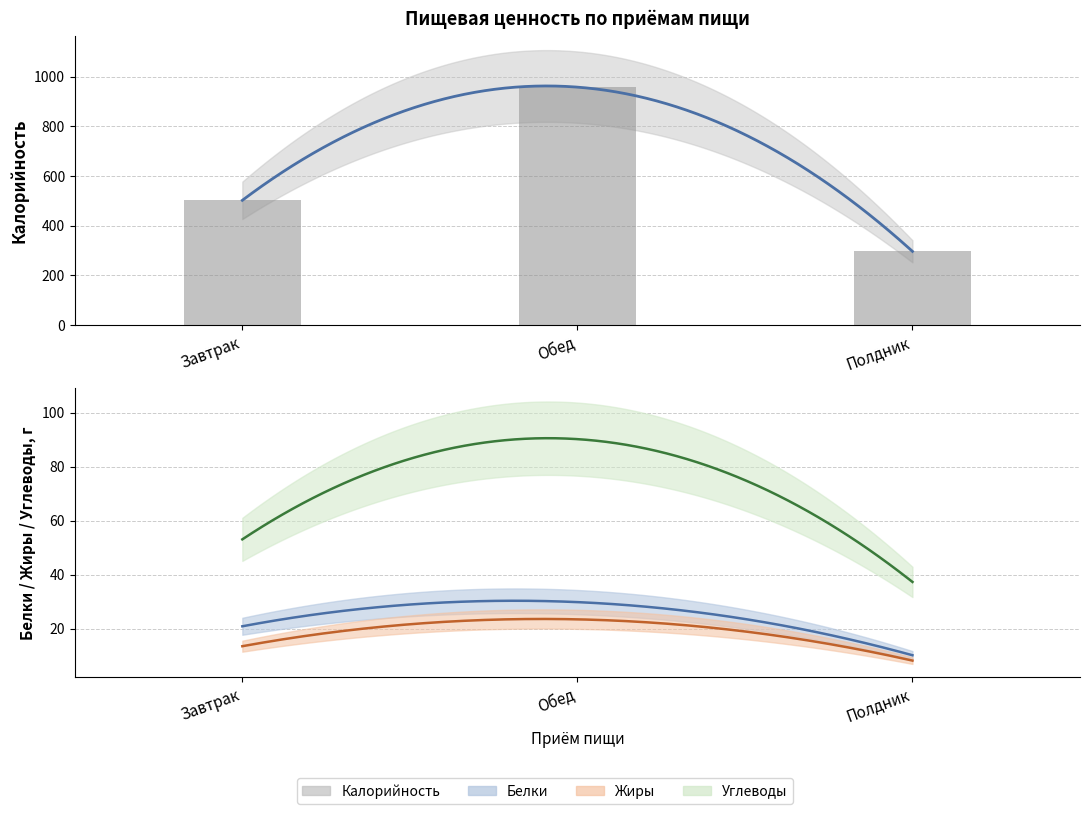

How many data points does each series have?

3